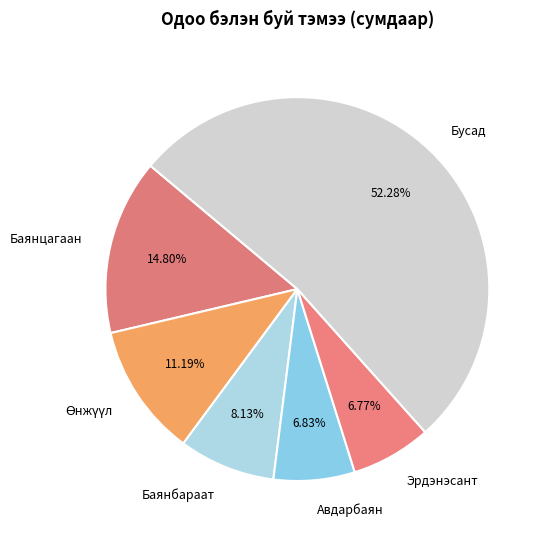

How many slices are in this pie chart?

6